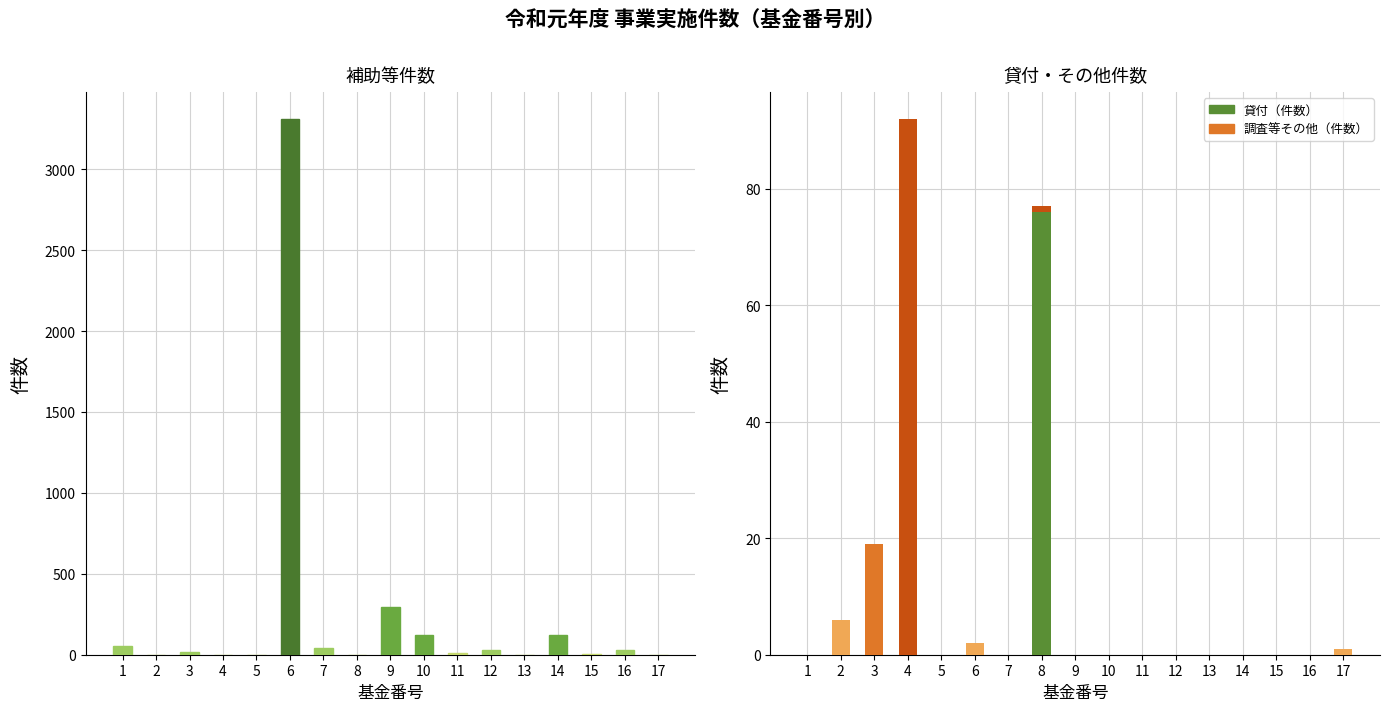

List the labels in order of 調査等その他（件数） value, smallest first.

1, 5, 7, 9, 10, 11, 12, 13, 14, 15, 16, 8, 17, 6, 2, 3, 4